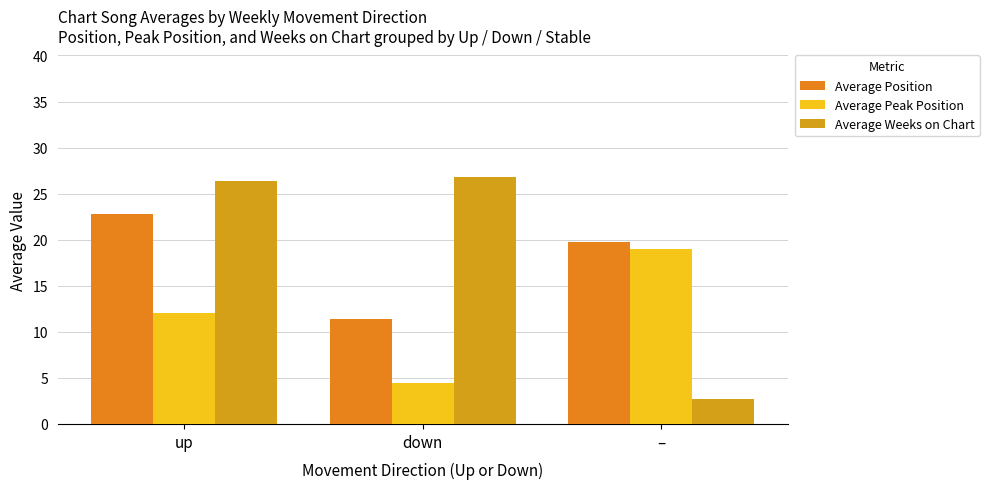

Reading right to left, what are all the values shown in this chart?

Average Position: –=19.8	down=11.4	up=22.8
Average Peak Position: –=19.0	down=4.4	up=12.0
Average Weeks on Chart: –=2.8	down=26.9	up=26.3